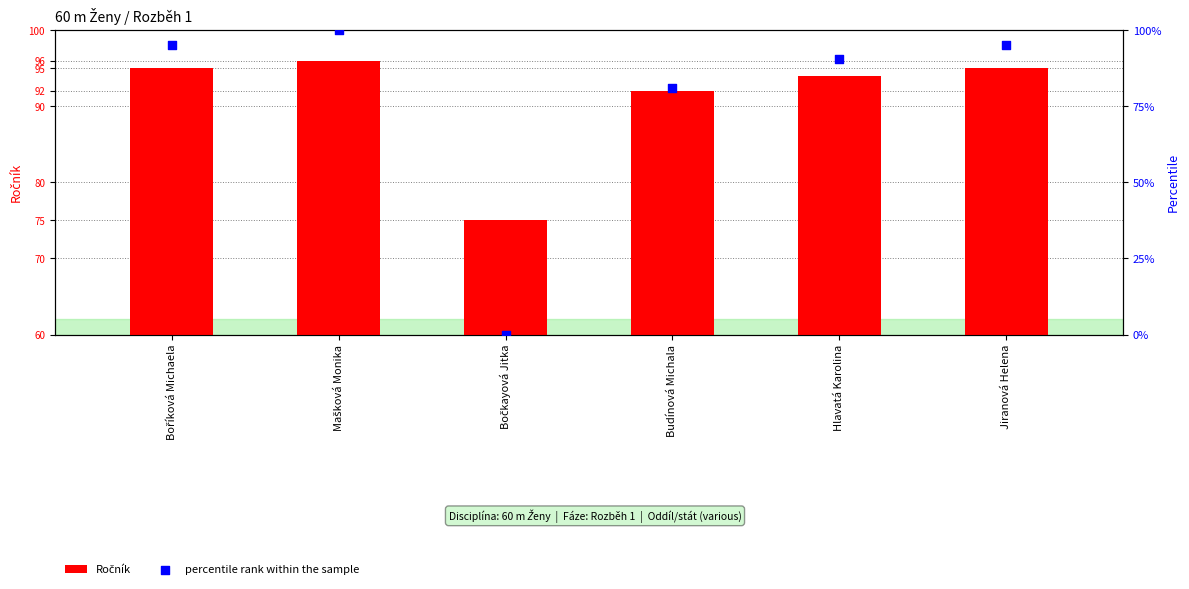

What are all the series names shown in the legend?

Ročník, percentile rank within the sample